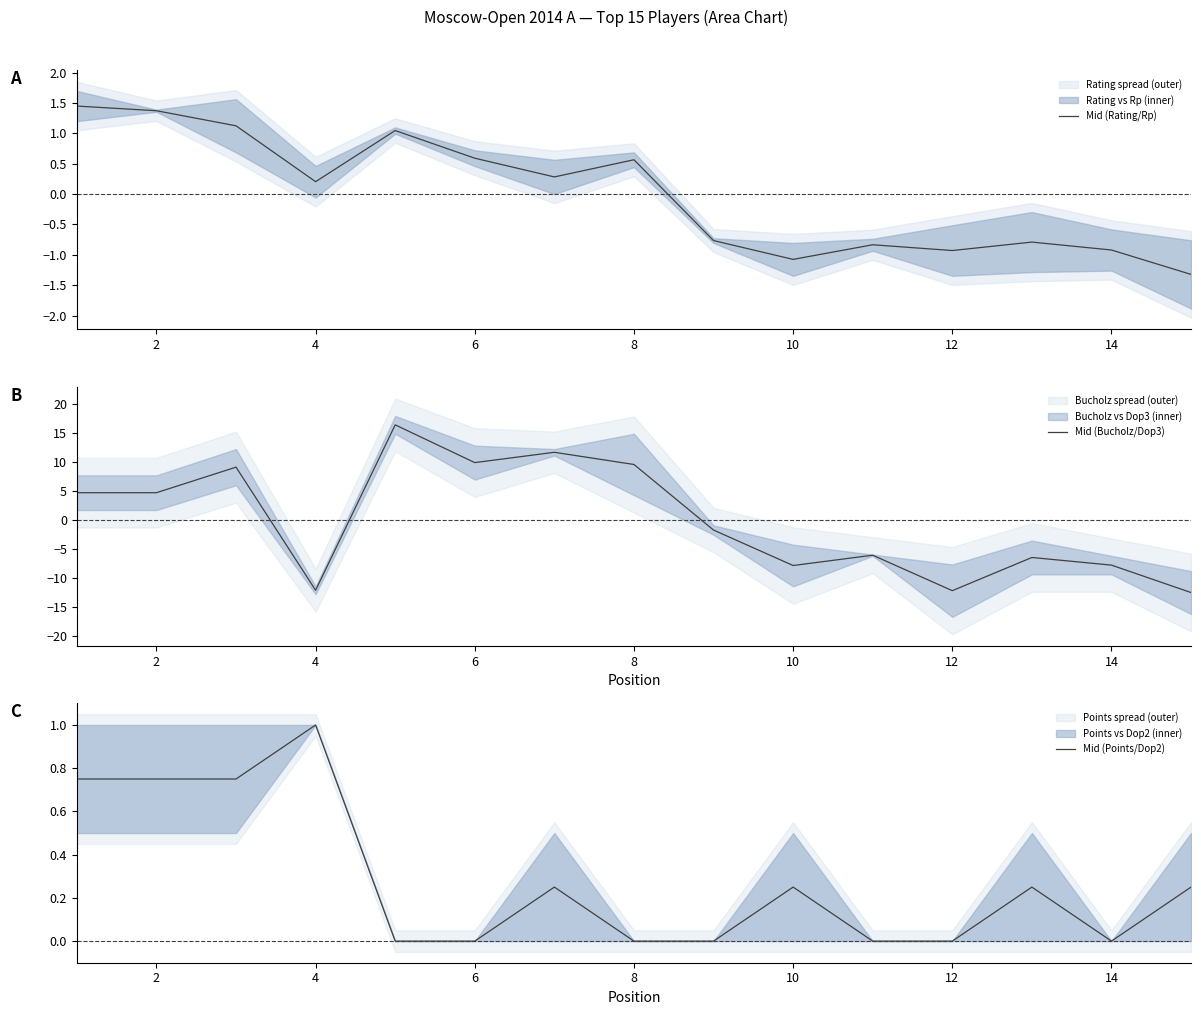

Which category has the highest value in the Mid (Points/Dop2) series?

4